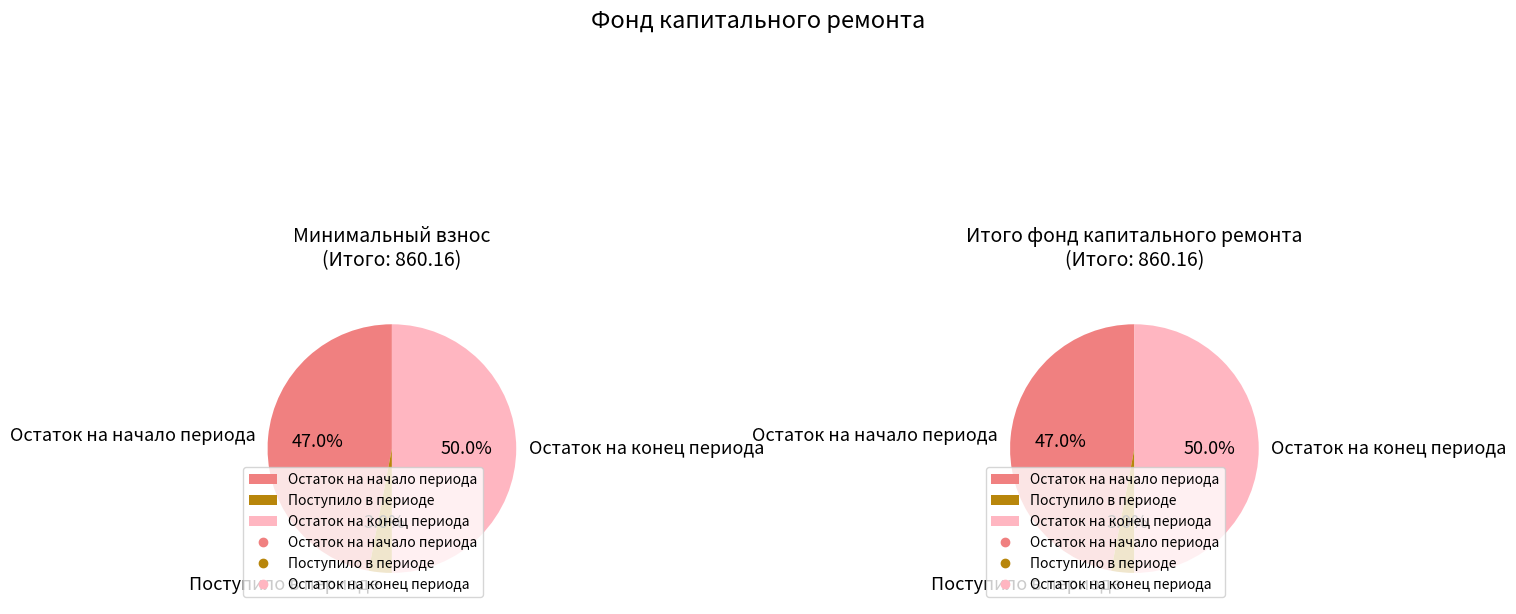

Does Поступило account for over 50% of the chart?

No